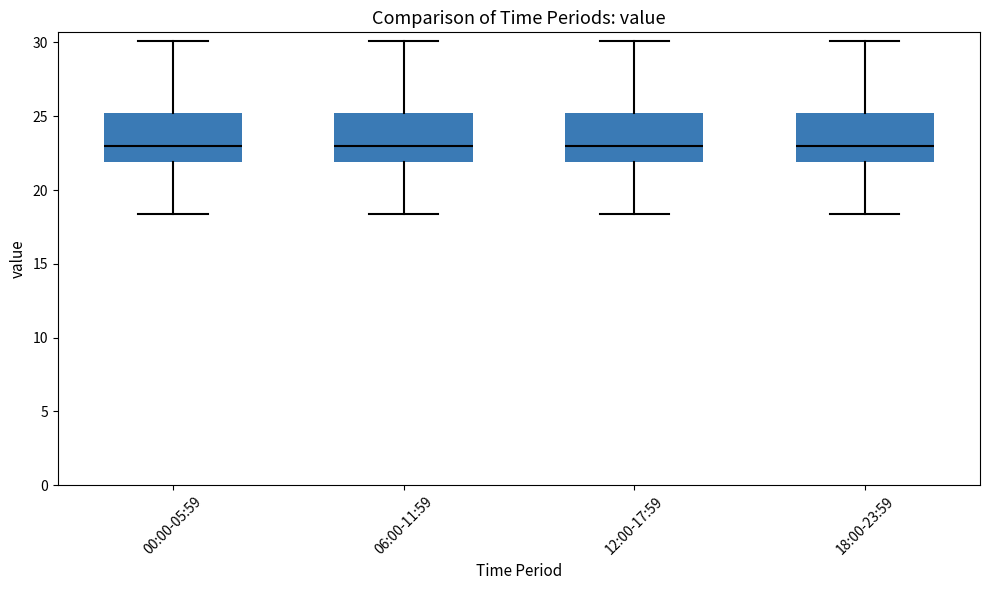

Reading left to right, read every box against the y-axis: the position of its median line, the range the box covers, and the ends of its whiskers. The values are not printed on the chart, so give them approximately, as read against the axis.

00:00-05:59: median 23.0, box 22.0 to 25.0, whiskers 18.5 to 30.0
06:00-11:59: median 23.0, box 22.0 to 25.0, whiskers 18.5 to 30.0
12:00-17:59: median 23.0, box 22.0 to 25.0, whiskers 18.5 to 30.0
18:00-23:59: median 23.0, box 22.0 to 25.0, whiskers 18.5 to 30.0